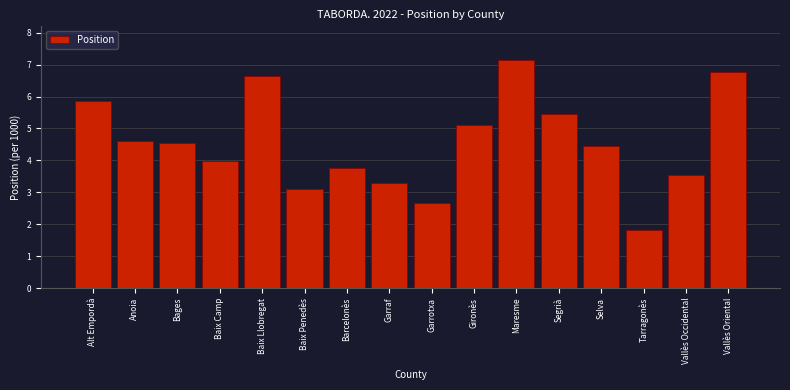

Reading left to right, what are all the values shown in this chart?

Alt Empordà=5.9	Anoia=4.6	Bages=4.6	Baix Camp=4.0	Baix Llobregat=6.7	Baix Penedès=3.1	Barcelonès=3.8	Garraf=3.3	Garrotxa=2.7	Gironès=5.1	Maresme=7.1	Segrià=5.4	Selva=4.4	Tarragonès=1.8	Vallès Occidental=3.5	Vallès Oriental=6.8